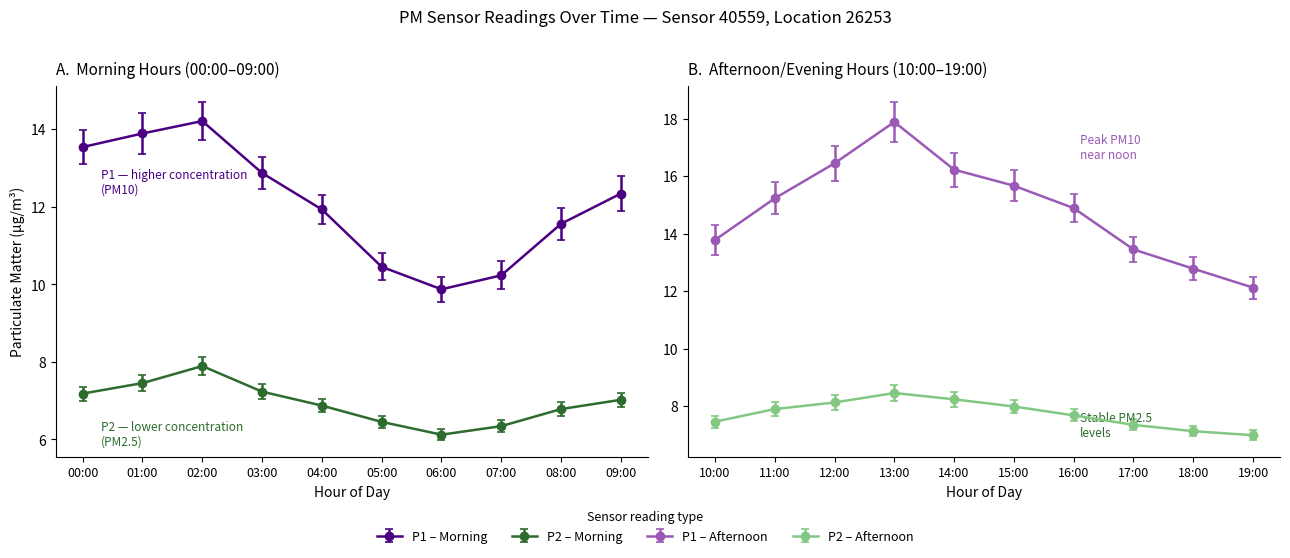

How many values in the P1 series exceed 13?

11